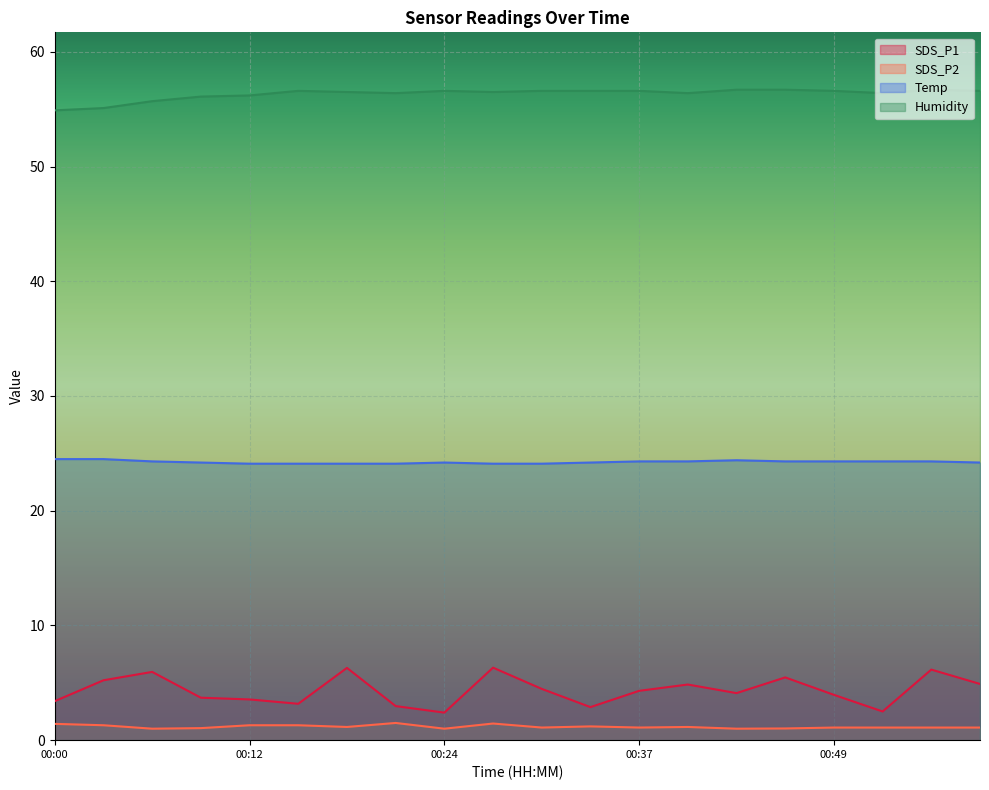

True or false: SDS_P2 has a value of 0.2 at 00:40.

False